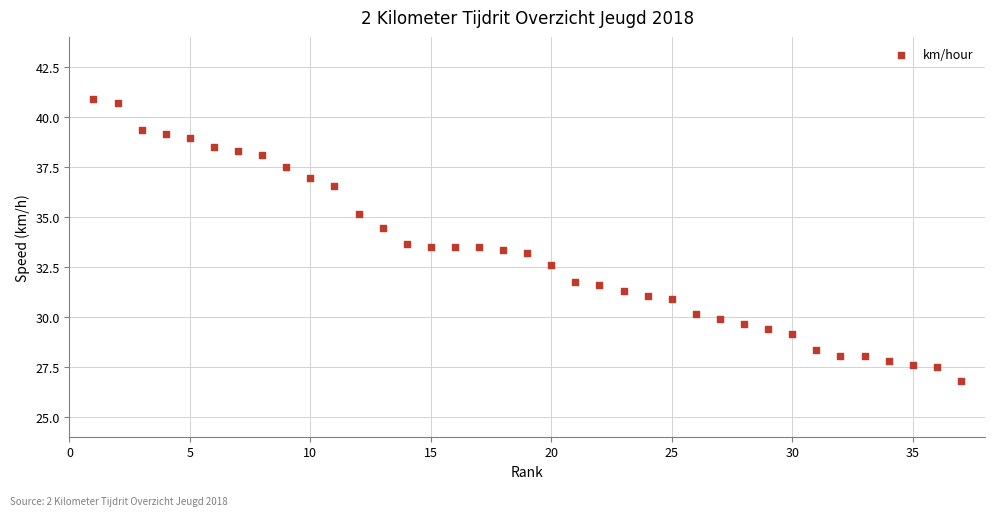

What is the range of Y values (max minus min)?

14.1